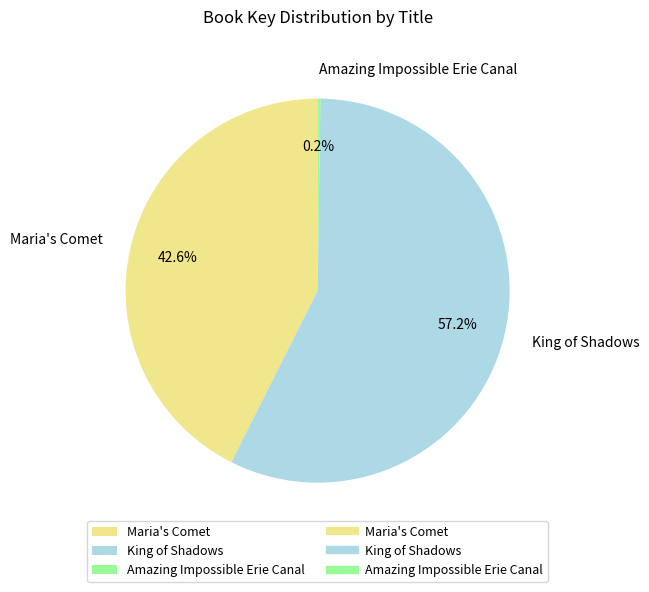

Which category has the biggest portion of the pie?

King of Shadows